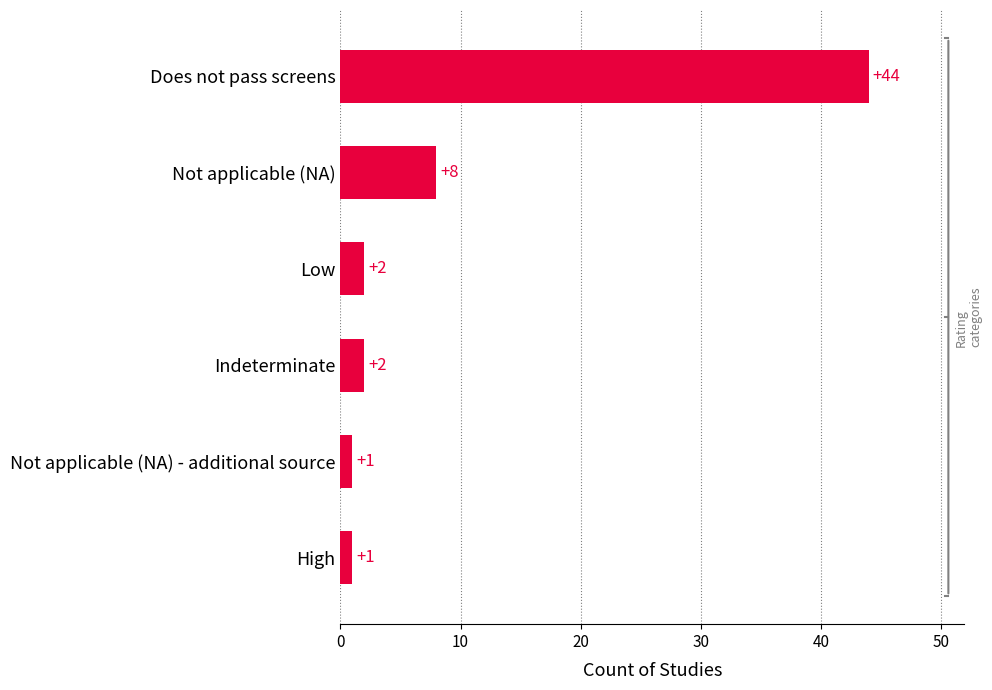

What is the change in value from High to Low?

+1